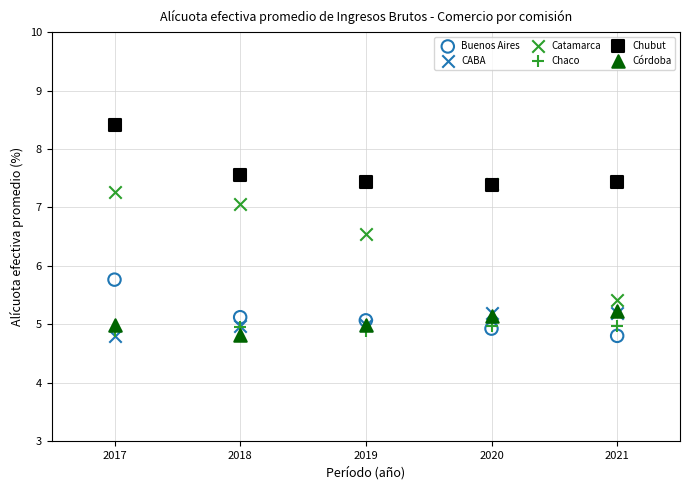

What are all the series names shown in the legend?

Buenos Aires, CABA, Catamarca, Chaco, Chubut, Córdoba